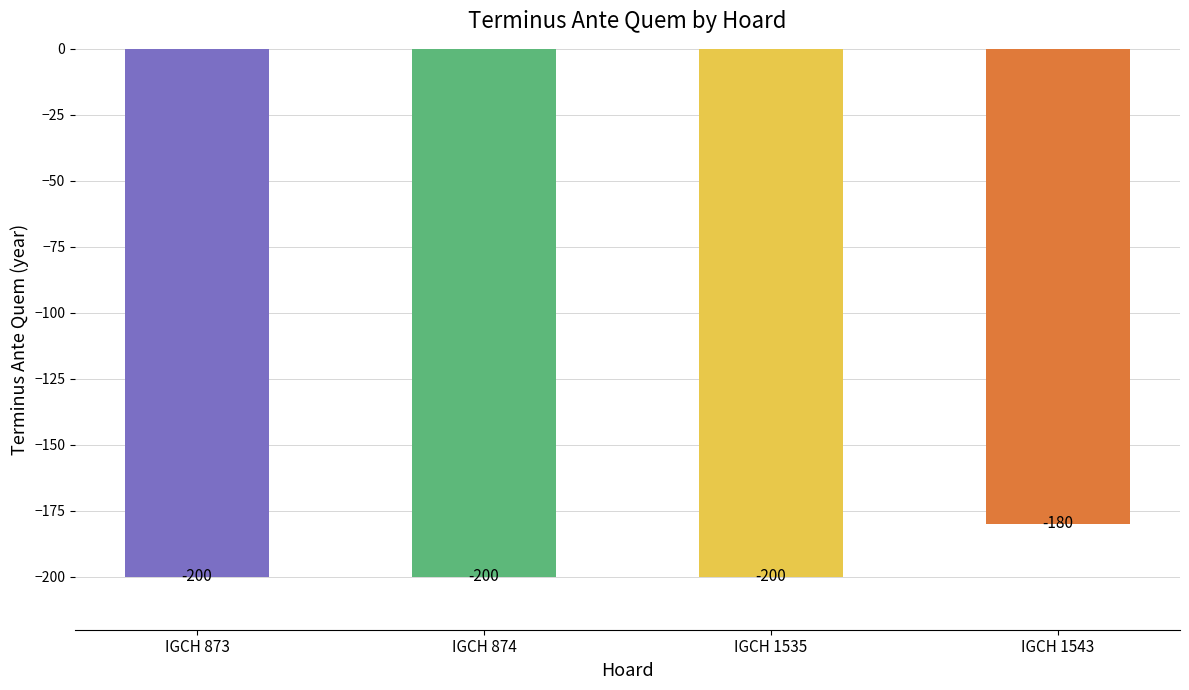

What is the change in value from IGCH 874 to IGCH 1543?

+20